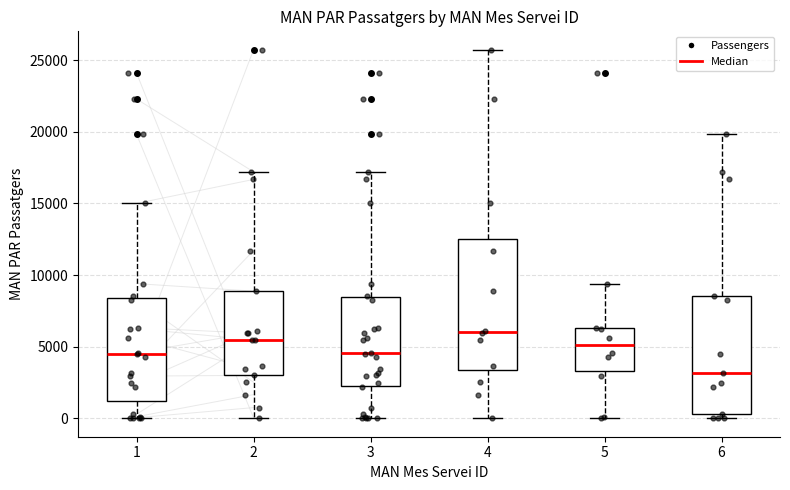

Reading left to right, read every box against the y-axis: the position of its median line, the range the box covers, and the ends of its whiskers. The values are not printed on the chart, so give them approximately, as read against the axis.

1: median 4500, box 1000 to 8500, whiskers 0 to 15000
2: median 5500, box 3000 to 9000, whiskers 0 to 17000
3: median 4500, box 2000 to 8500, whiskers 0 to 17000
4: median 6000, box 3500 to 12500, whiskers 0 to 25500
5: median 5000, box 3500 to 6500, whiskers 0 to 9500
6: median 3000, box 500 to 8500, whiskers 0 to 20000